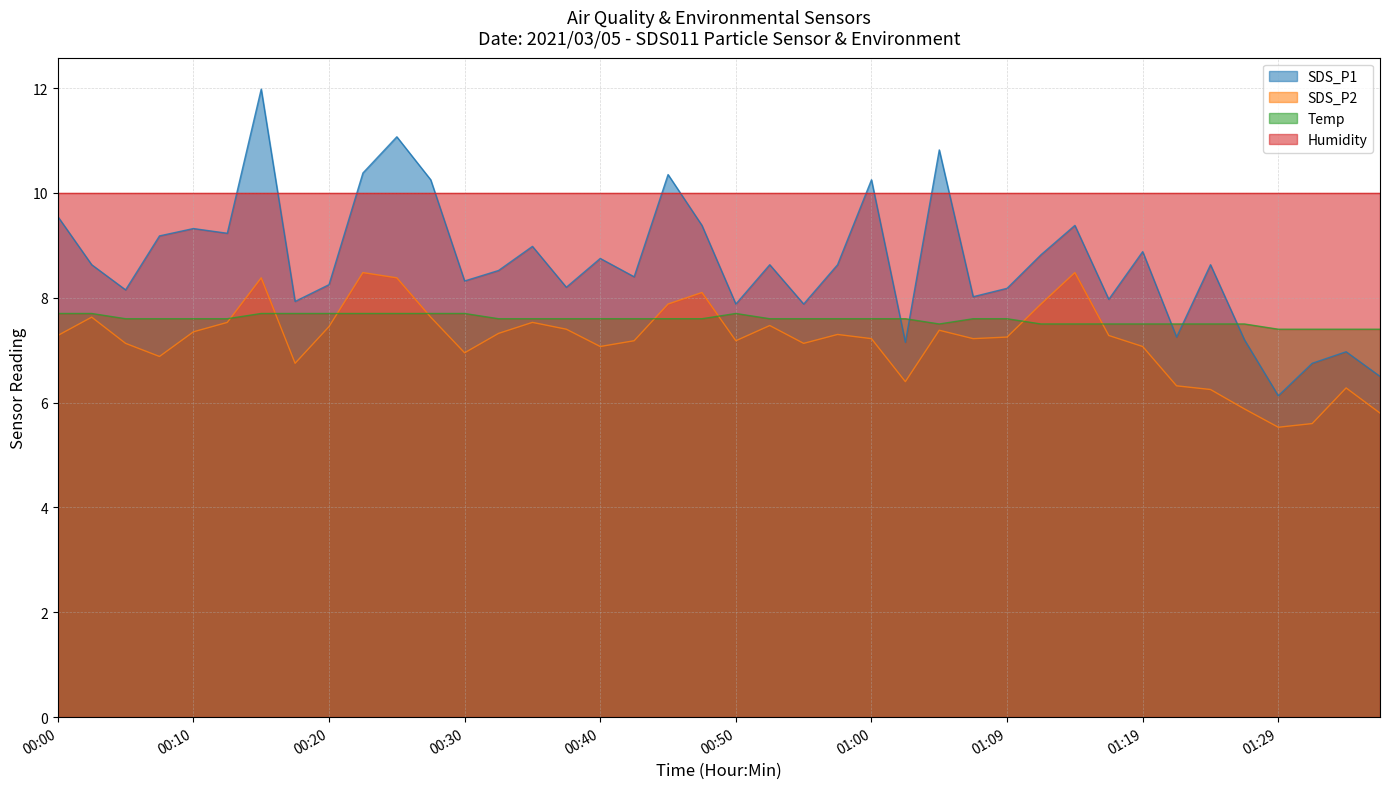

True or false: Humidity and SDS_P2 cross at least once.

False